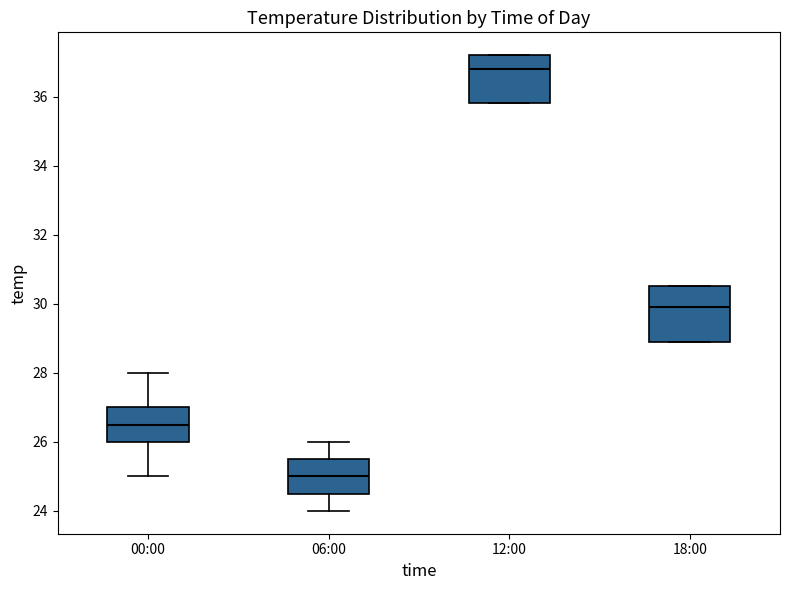

Which box's median line is the highest?

12:00